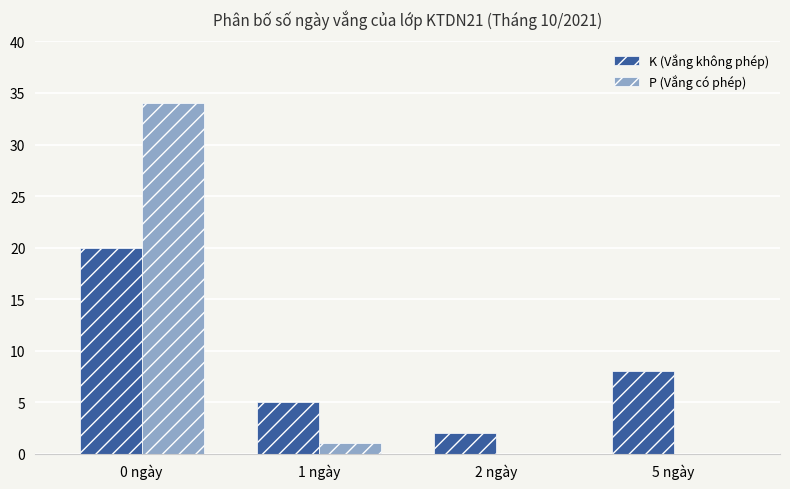

What is the maximum value shown in the chart?

34